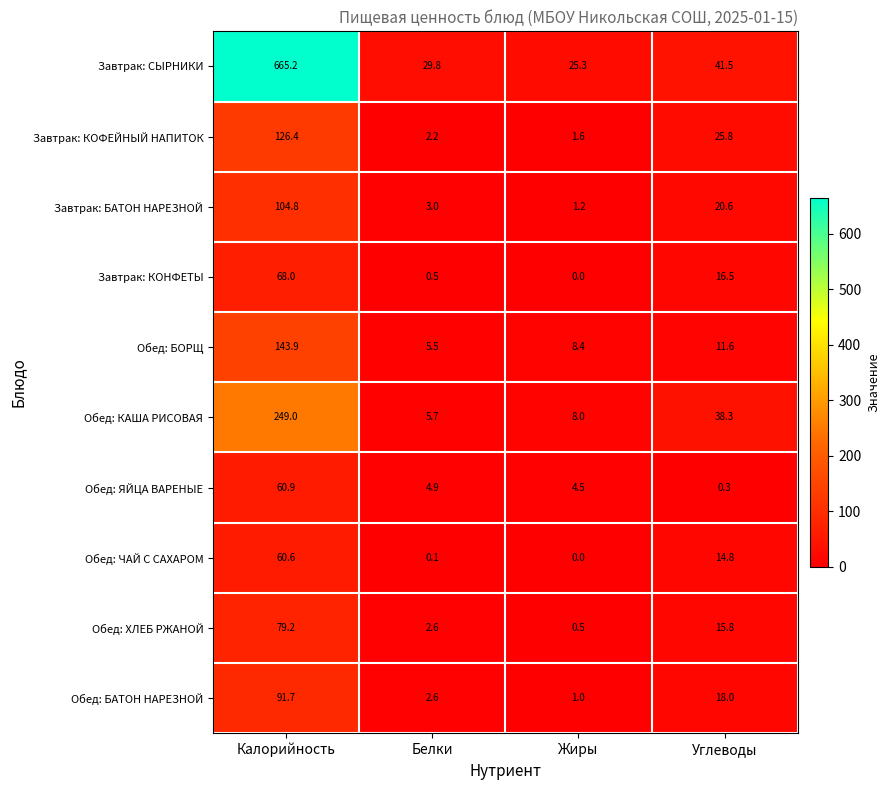

At which category is the sum across all series the highest?

Калорийность